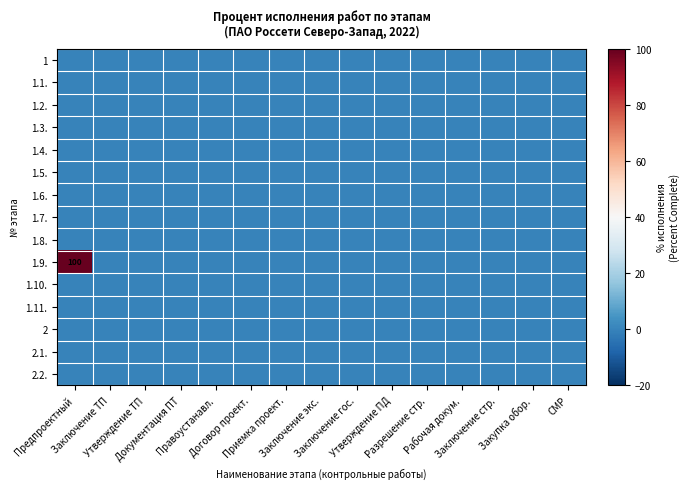

List the series in order of their peak value, lowest first.

1, 1.1., 1.2., 1.3., 1.4., 1.5., 1.6., 1.7., 1.8., 1.10., 1.11., 2, 2.1., 2.2., 1.9.